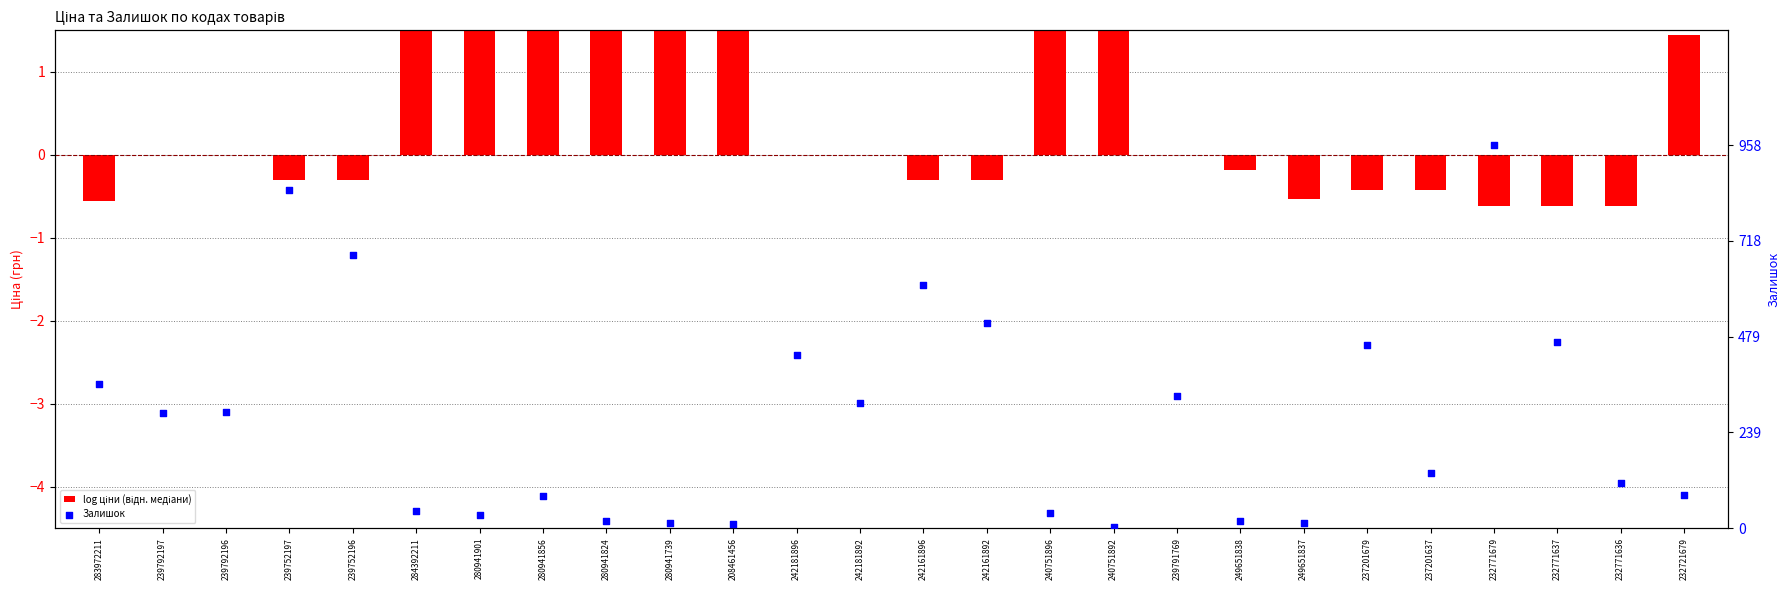

What are all the series names shown in the legend?

log ціни (відн. медіани), Залишок